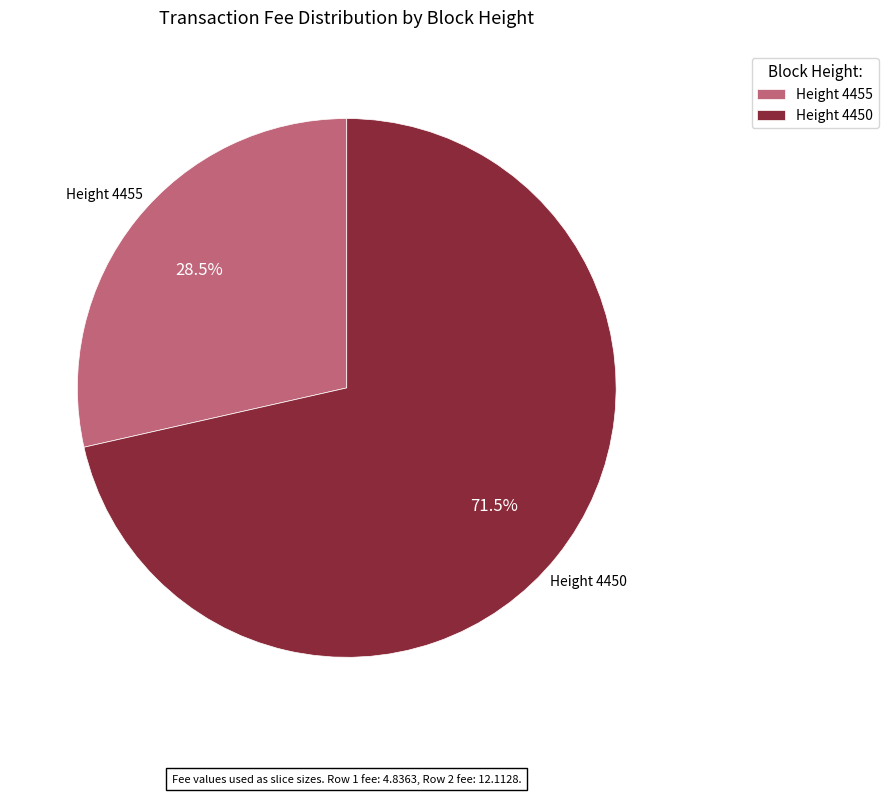

Combined, do Height 4455 and Height 4450 account for over 50%?

Yes